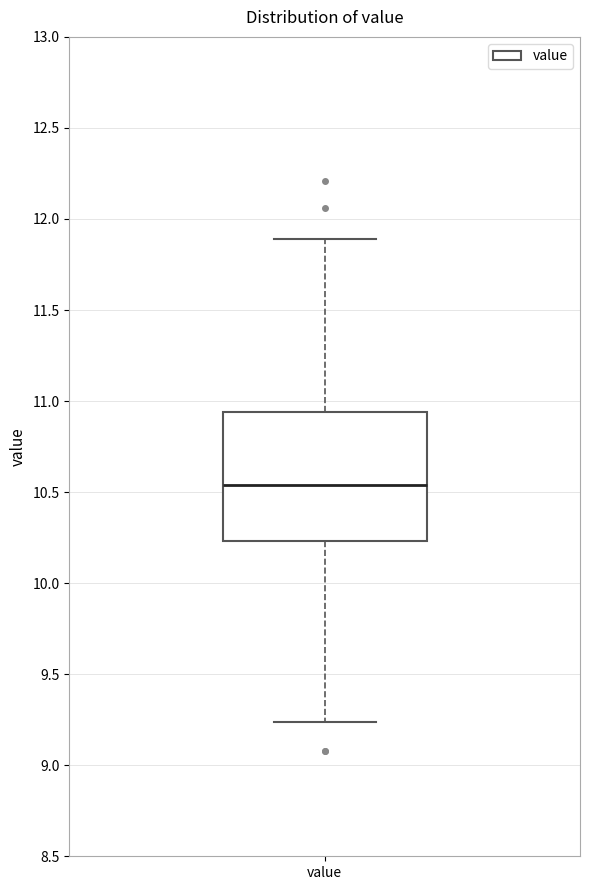

Read this box plot against the y-axis: the position of the median line, the range covered by the box, and the ends of both whiskers. The values are not printed on the chart, so give them approximately, as read against the axis.

median 10.55, box 10.25 to 10.95, whiskers 9.25 to 11.90